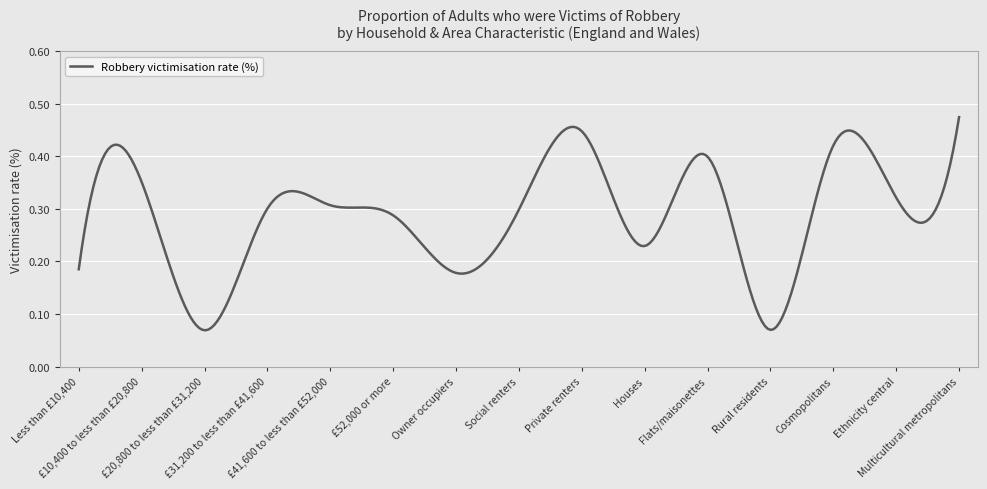

How many interior local valleys (lower than both neighbors) does the data have?

5